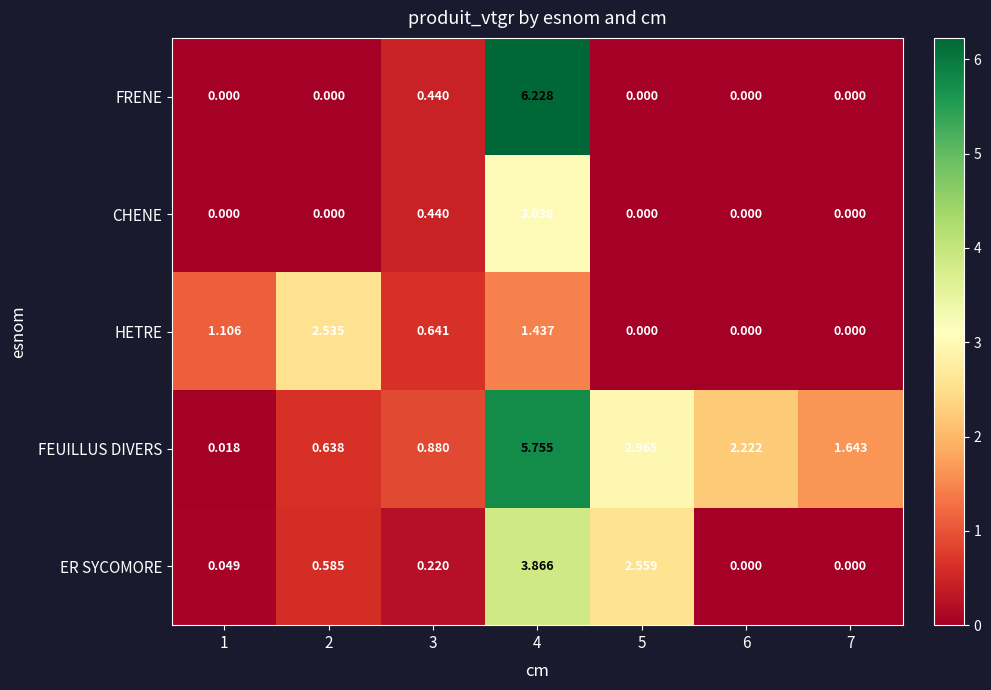

Is the value of HETRE at 1 greater than the value of FRENE at 5?

Yes